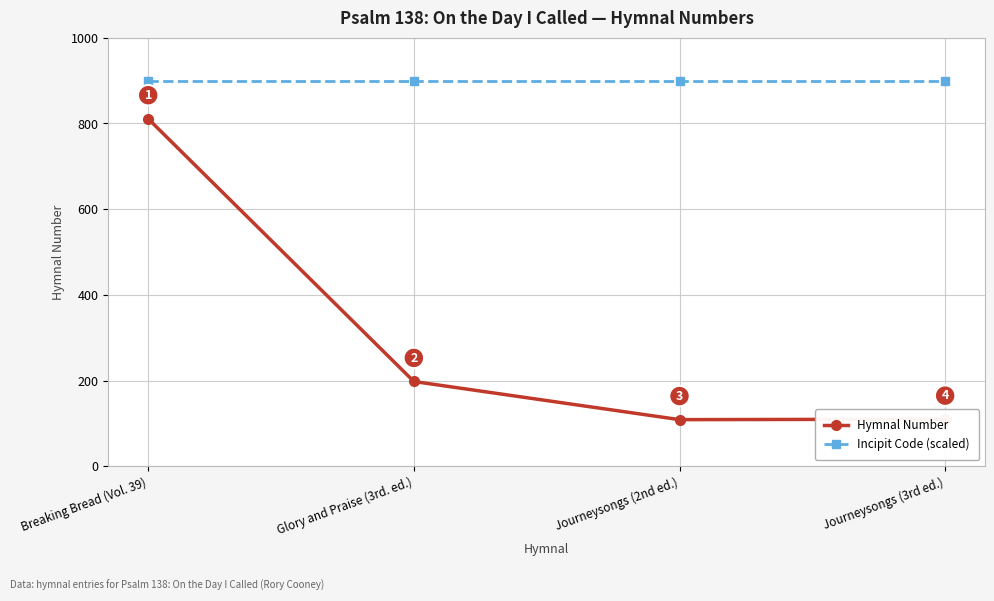

What is the difference between the highest and lowest values at Breaking Bread (Vol. 39)?

89